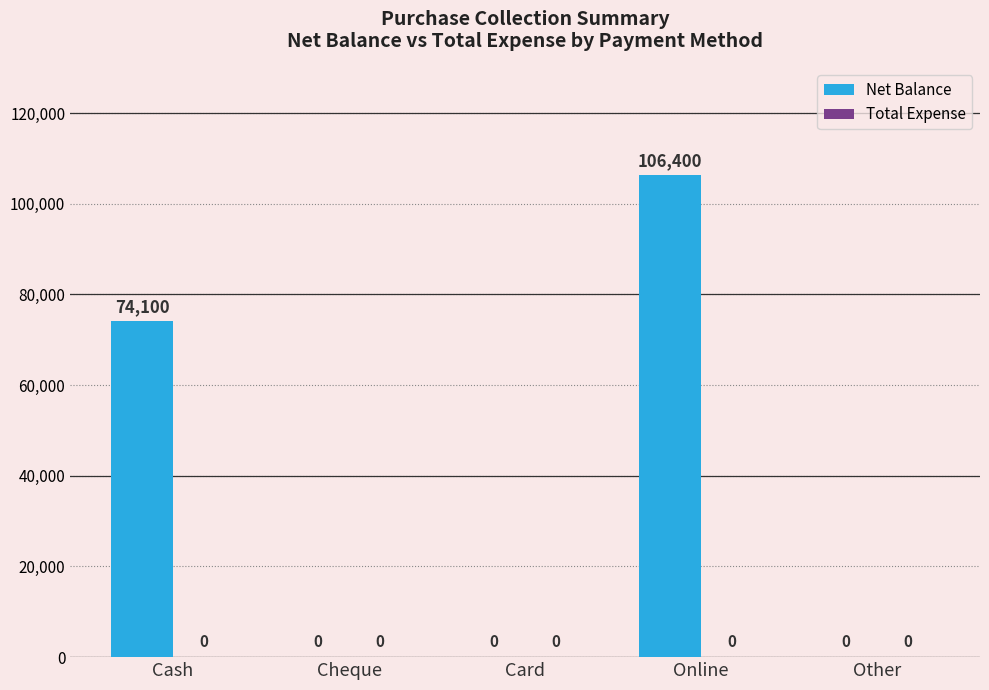

Is it true that the value at Cheque is 0?

True